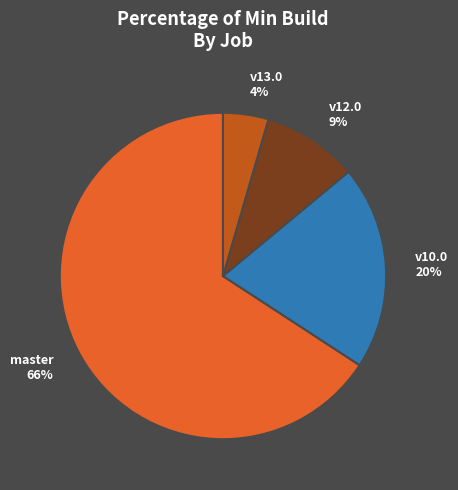

Rank the categories by value from lowest to highest.

v13.0, v12.0, v10.0, master